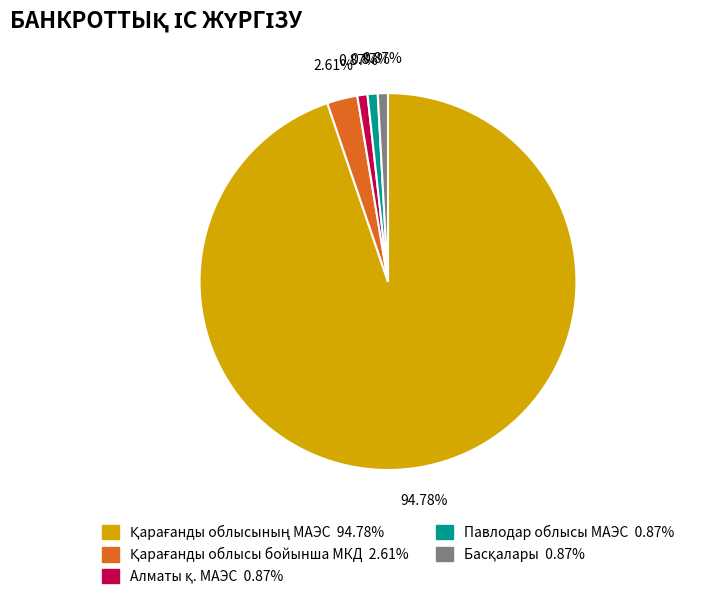

Count the number of slices in the pie.

5